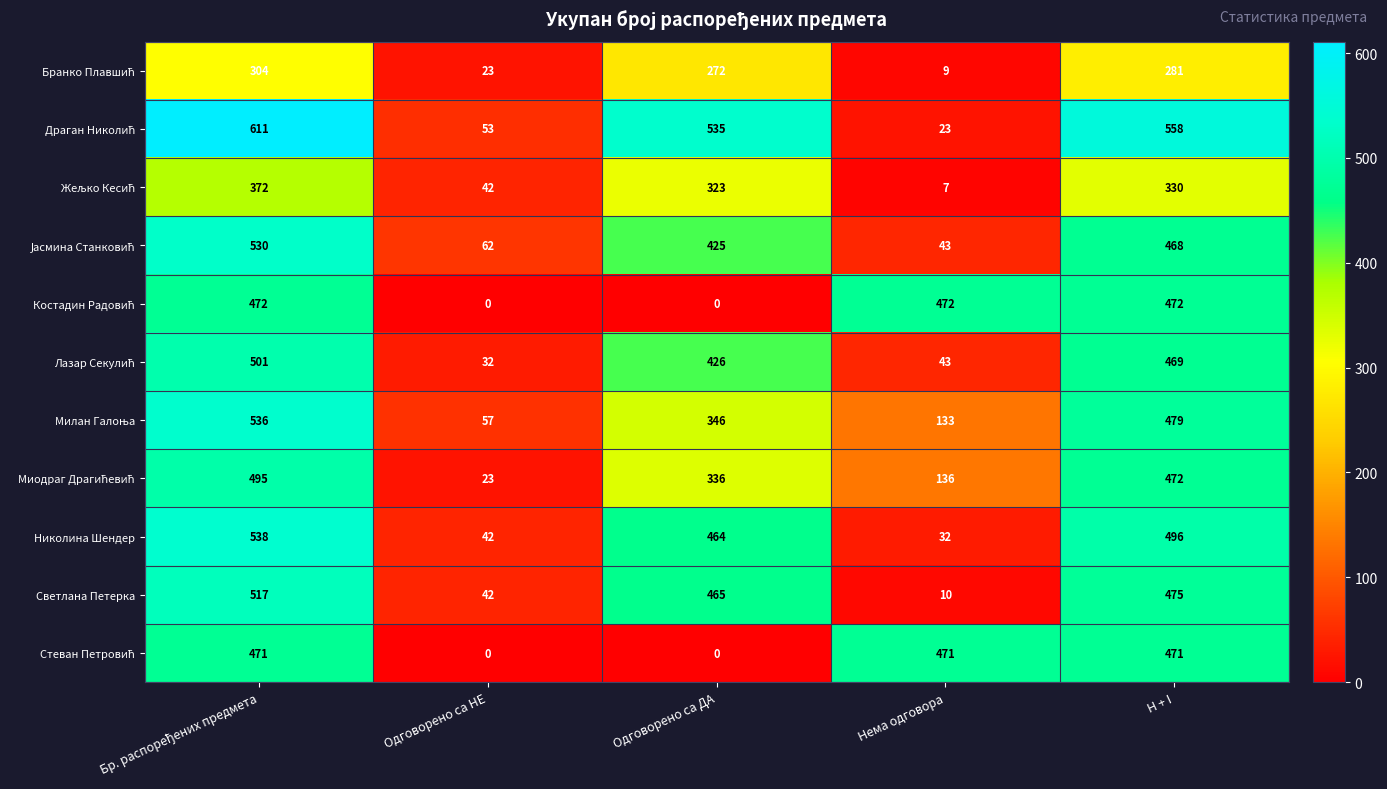

What is the difference between the maximum and second lowest values in the Николина Шендер series?

496